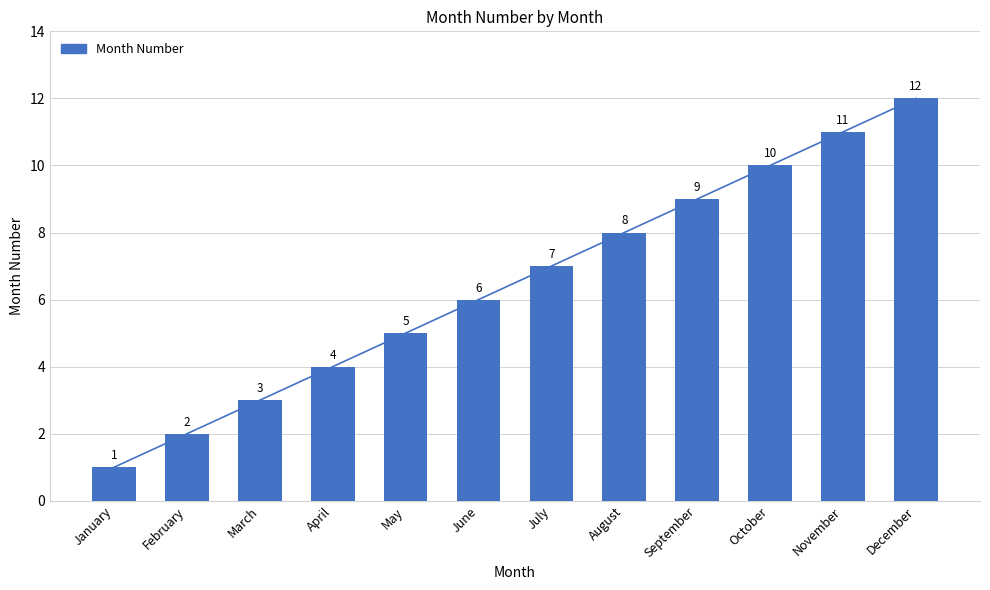

At which label is the value closest to 6?

June